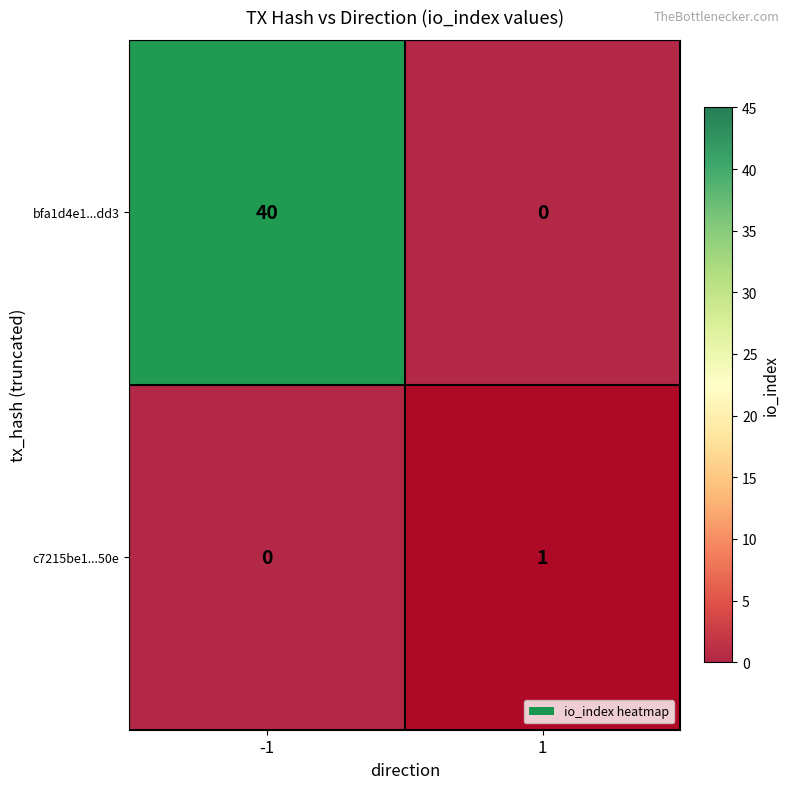

What is the difference between the bfa1d4e1...dd3 values at -1 and 1?

40